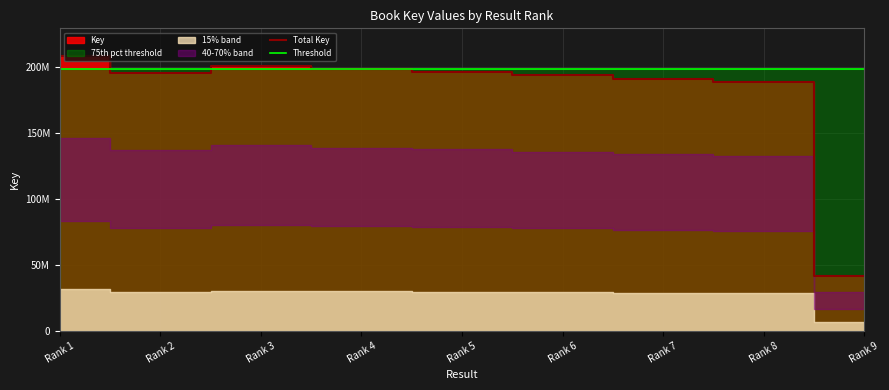

True or false: Total Key has a value of 15229545 at Rank 9.

False